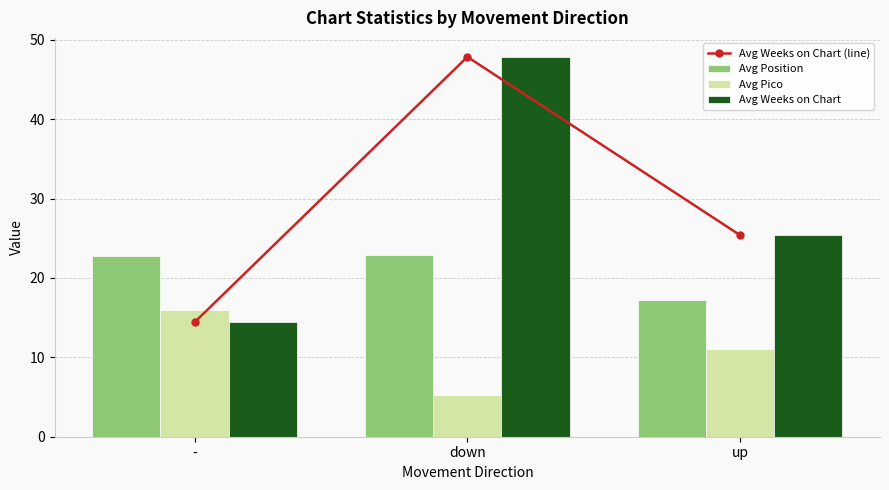

What is the maximum value for Avg Weeks on Chart (line)?

47.9